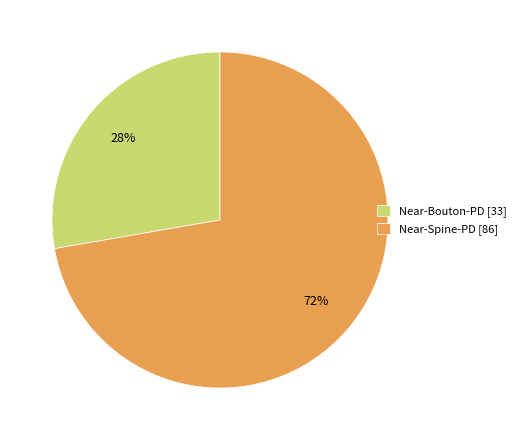

Does any single category account for the majority?

Yes